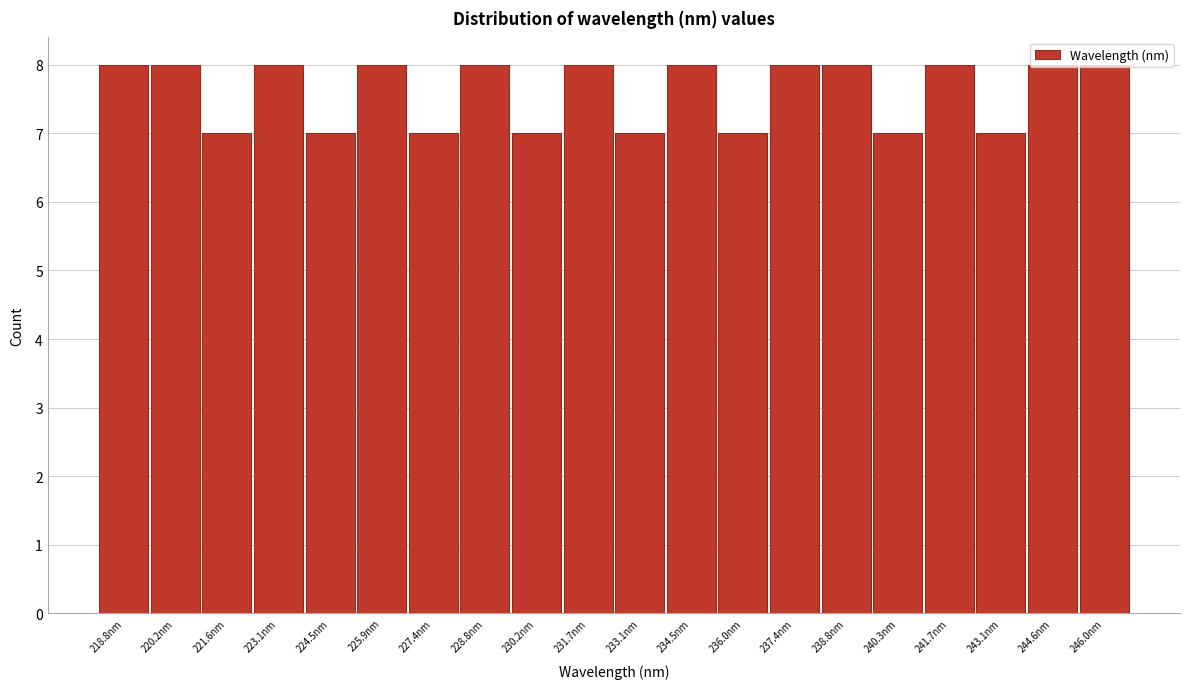

Reading left to right, transcribe this chart: for each bar, give the range it covers on the x-axis and its height. Neither the bar edges nor the heights are printed on the chart, so give them approximately, as read against the axes.

218.0 to 219.4: 8
219.4 to 221.0: 8
221.0 to 222.4: 7
222.4 to 223.8: 8
223.8 to 225.2: 7
225.2 to 226.6: 8
226.6 to 228.0: 7
228.0 to 229.6: 8
229.6 to 231.0: 7
231.0 to 232.4: 8
232.4 to 233.8: 7
233.8 to 235.2: 8
235.2 to 236.6: 7
236.6 to 238.2: 8
238.2 to 239.6: 8
239.6 to 241.0: 7
241.0 to 242.4: 8
242.4 to 243.8: 7
243.8 to 245.2: 8
245.2 to 246.8: 8